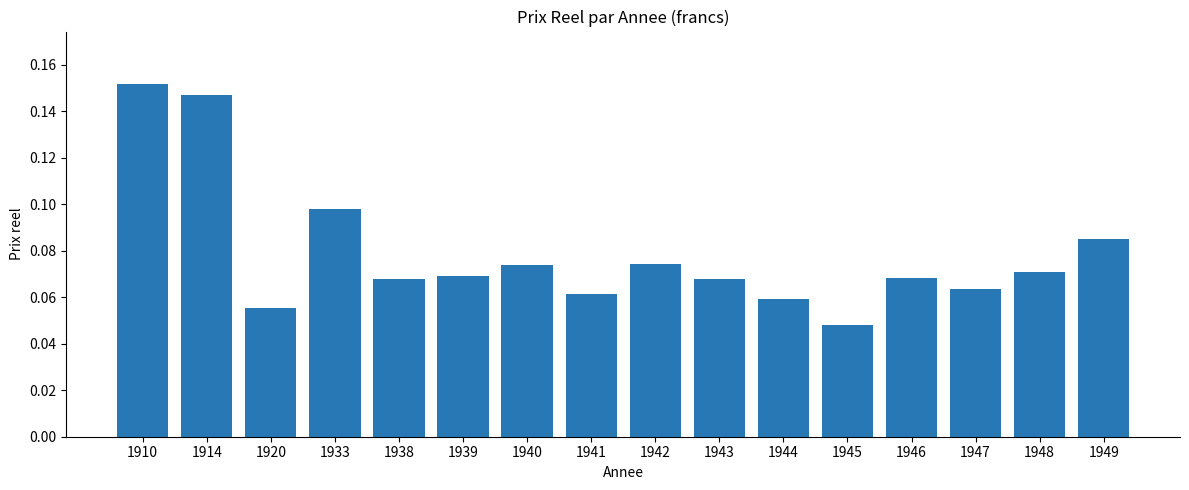

Where is the data nearest to the value 0?

1945